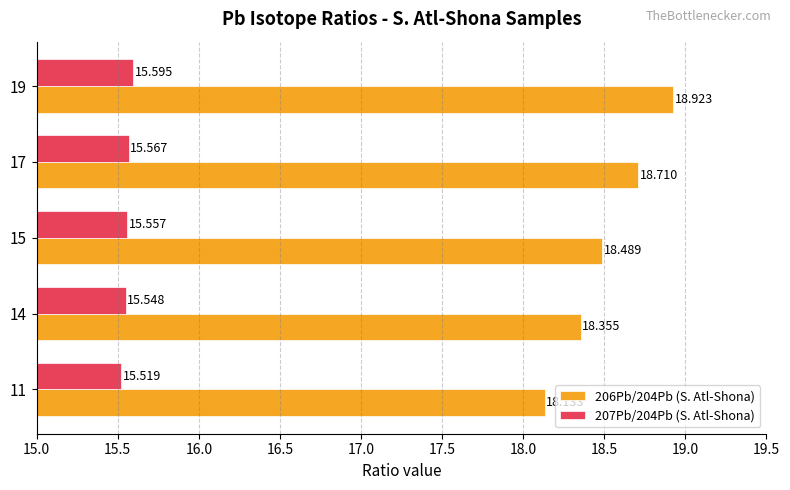

How many categories are shown in the chart?

5